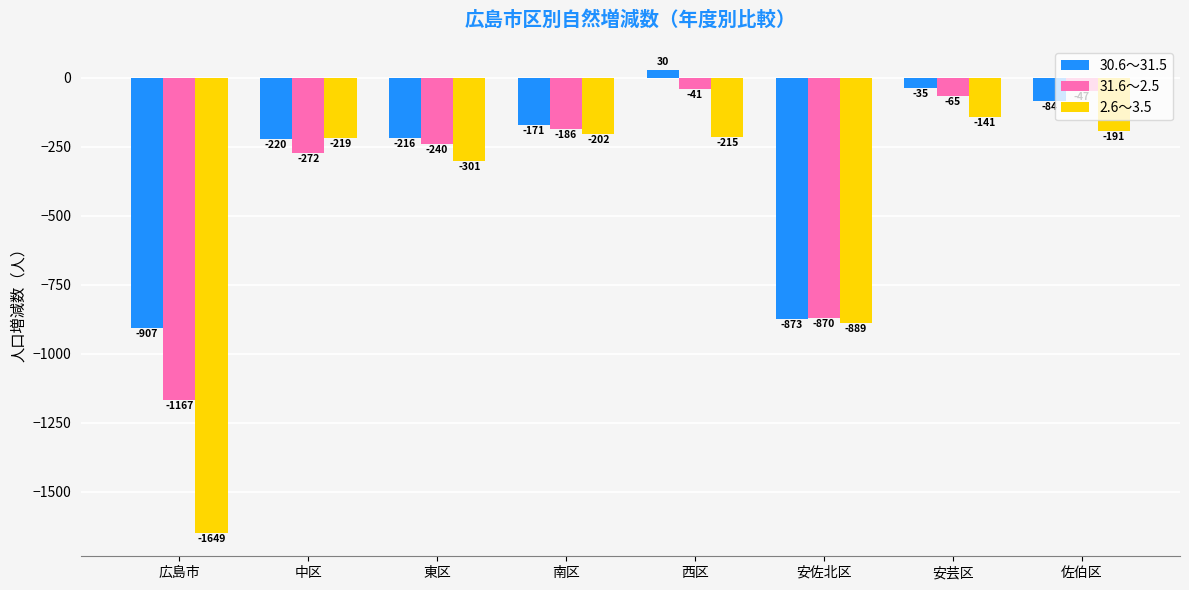

What is the average value of the 31.6～2.5 series?

-361